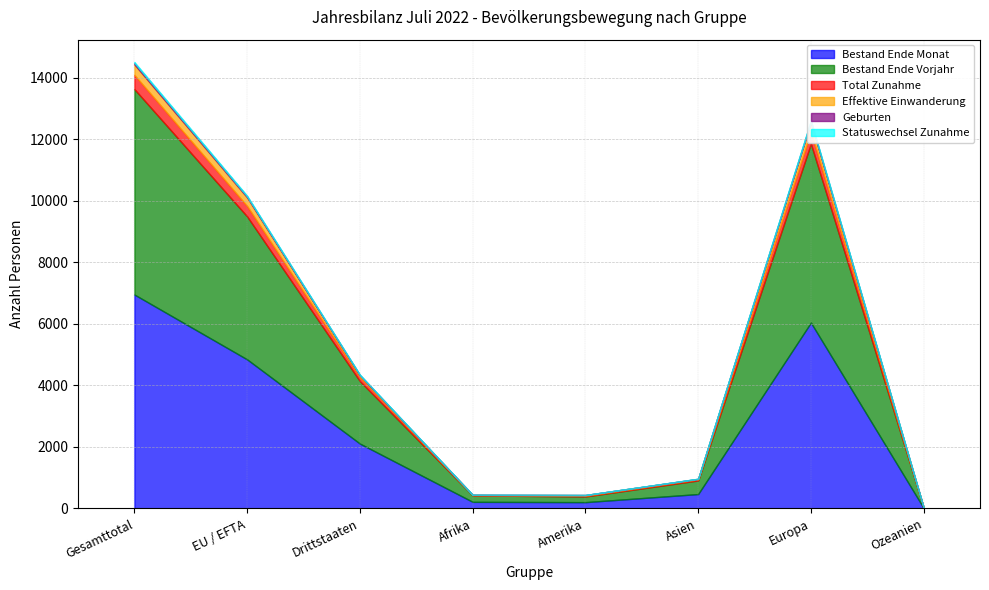

Where is the first local maximum for Total Zunahme?

Europa